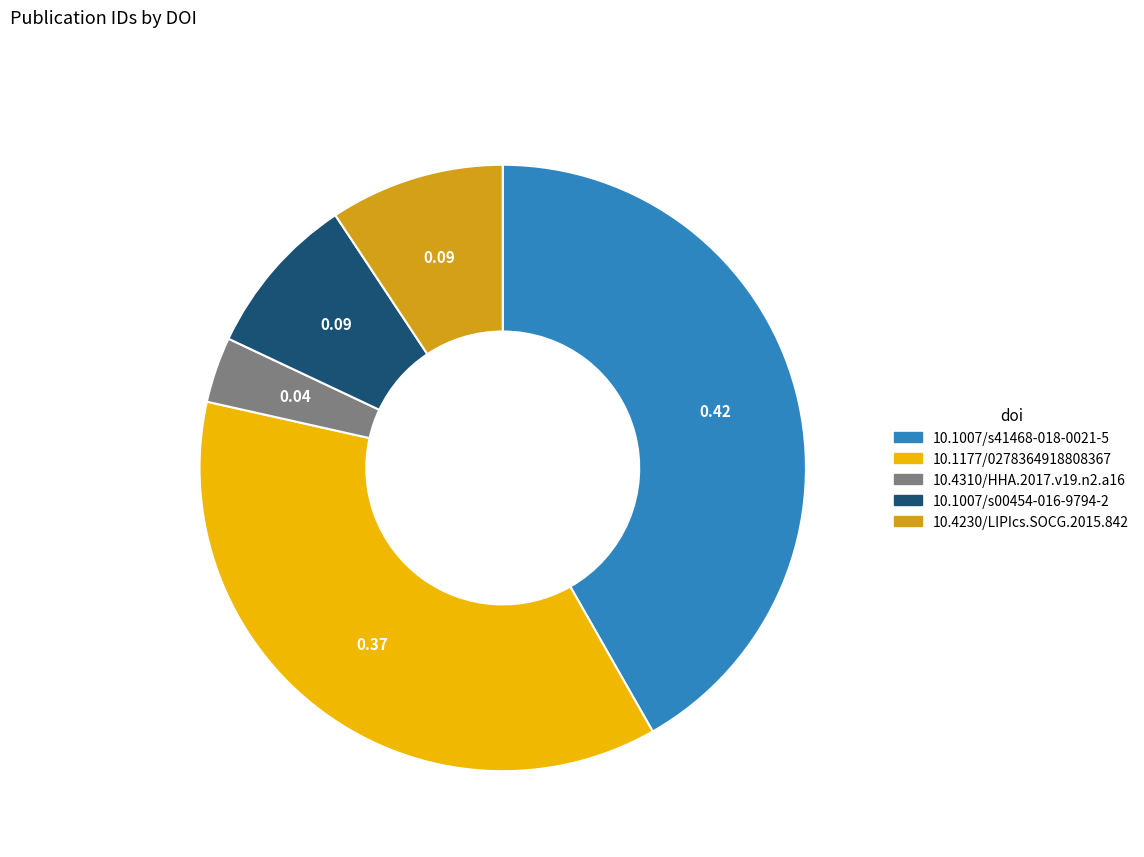

Is the sum of 10.1177/0278364918808367 and 10.1007/s00454-016-9794-2 greater than half?

No